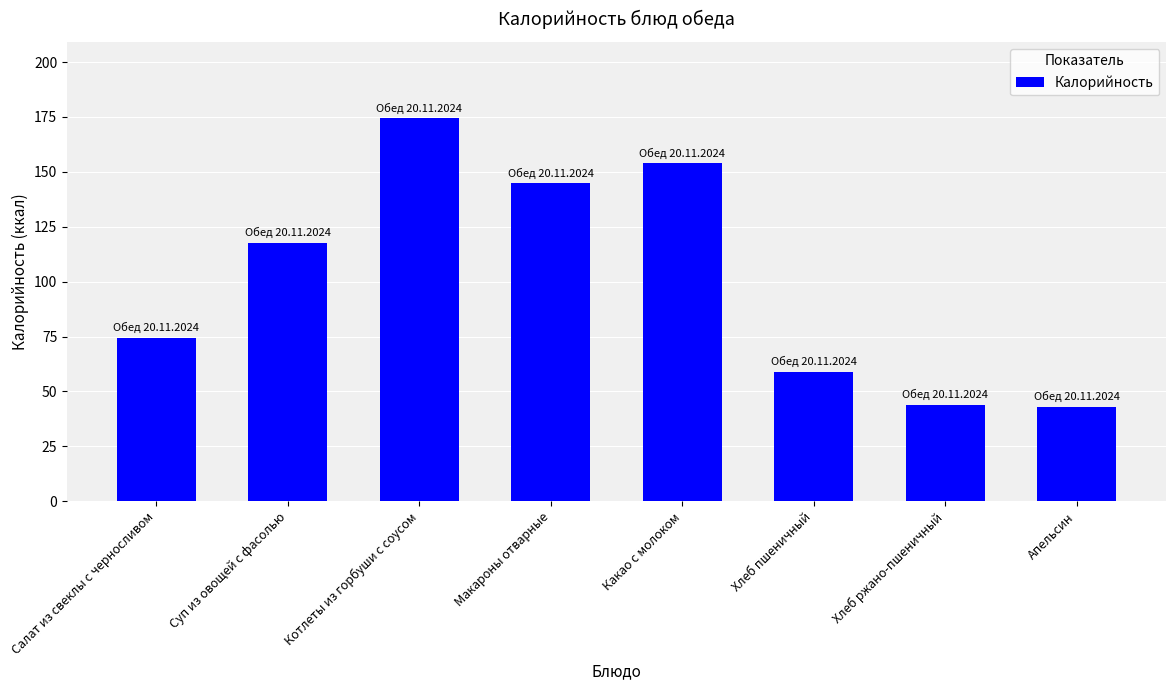

What is the label of the 3rd bar from the left?

Котлеты из горбуши с соусом